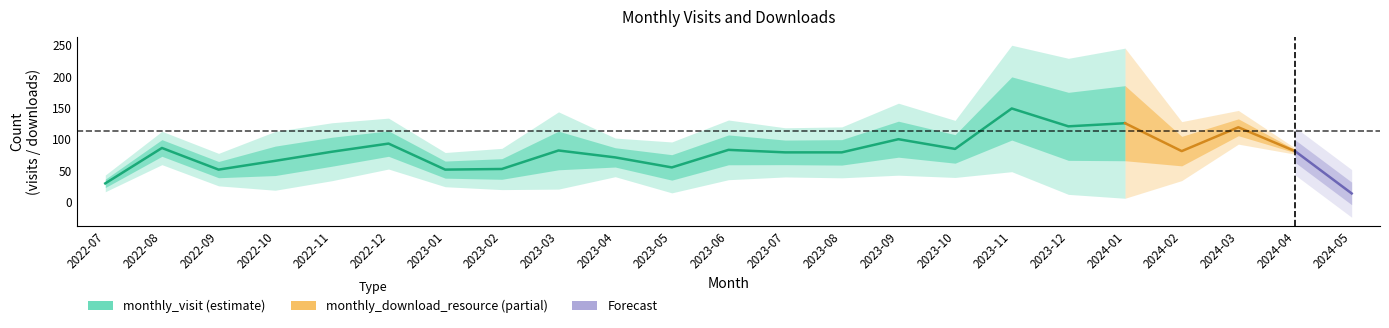

Is this an area chart (filled region under the line)?

No